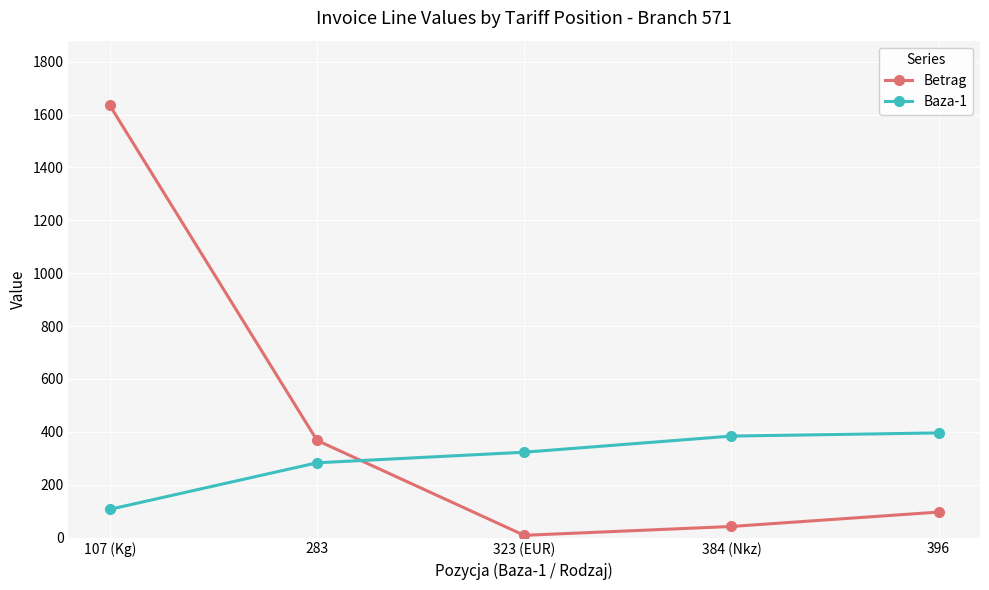

At how many categories does at least one series exceed 676?

1